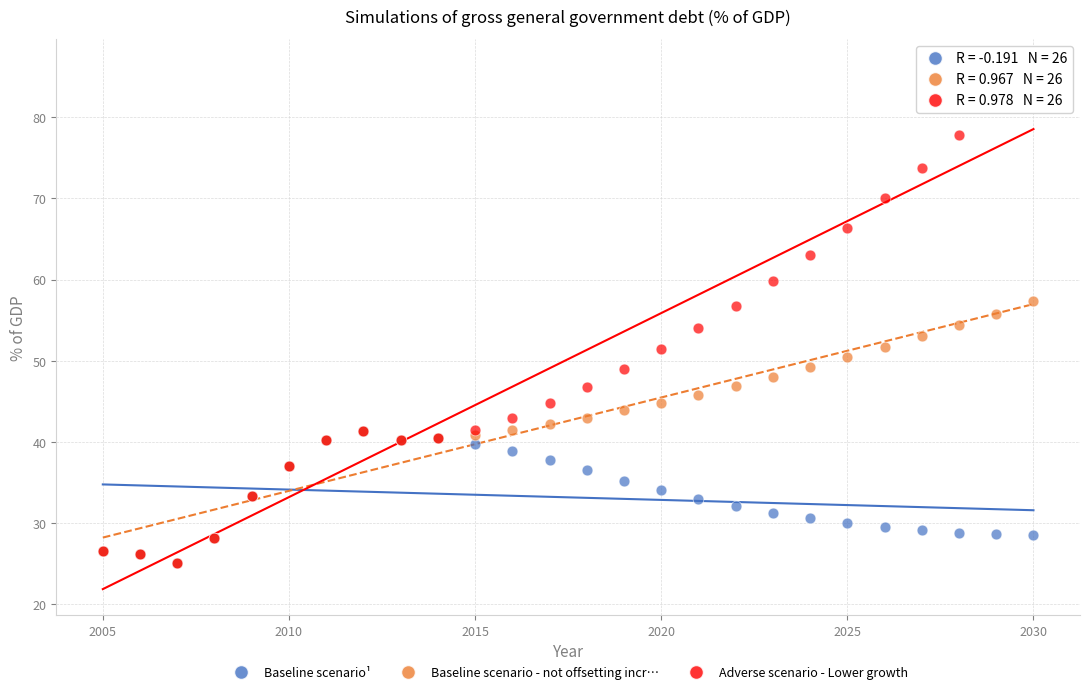

Which series contains the highest Y value?

Adverse scenario - Lower growth